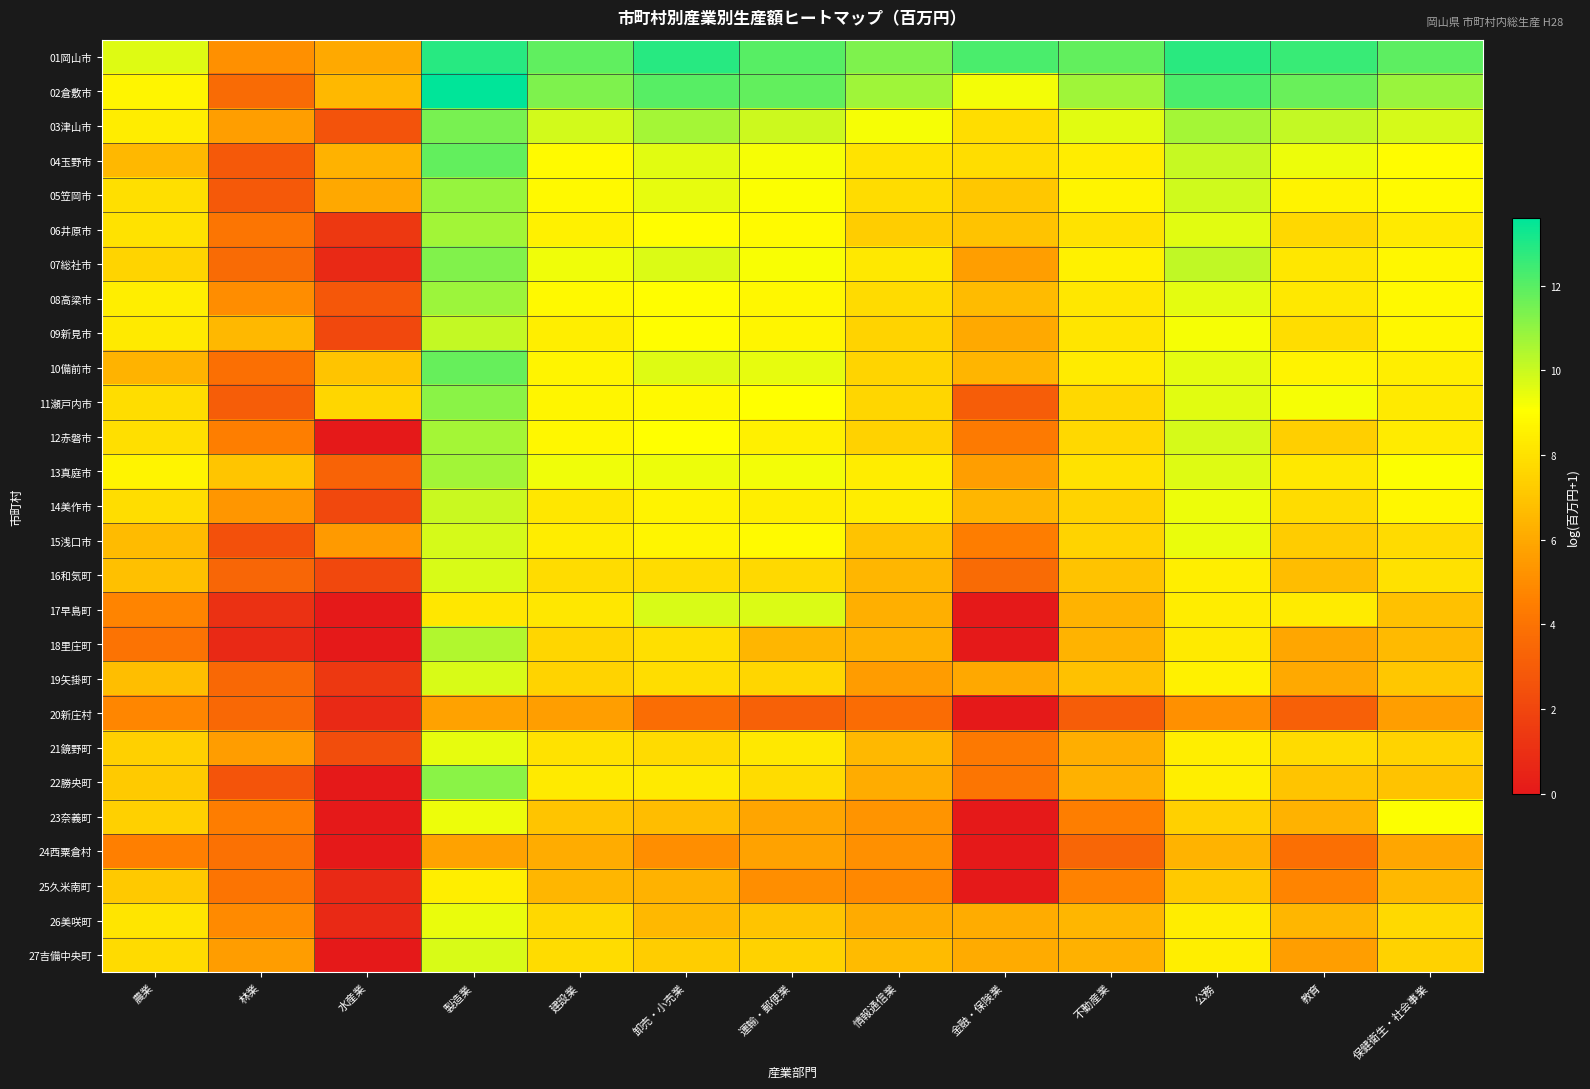

Which label corresponds to the smallest value in the chart?

水産業